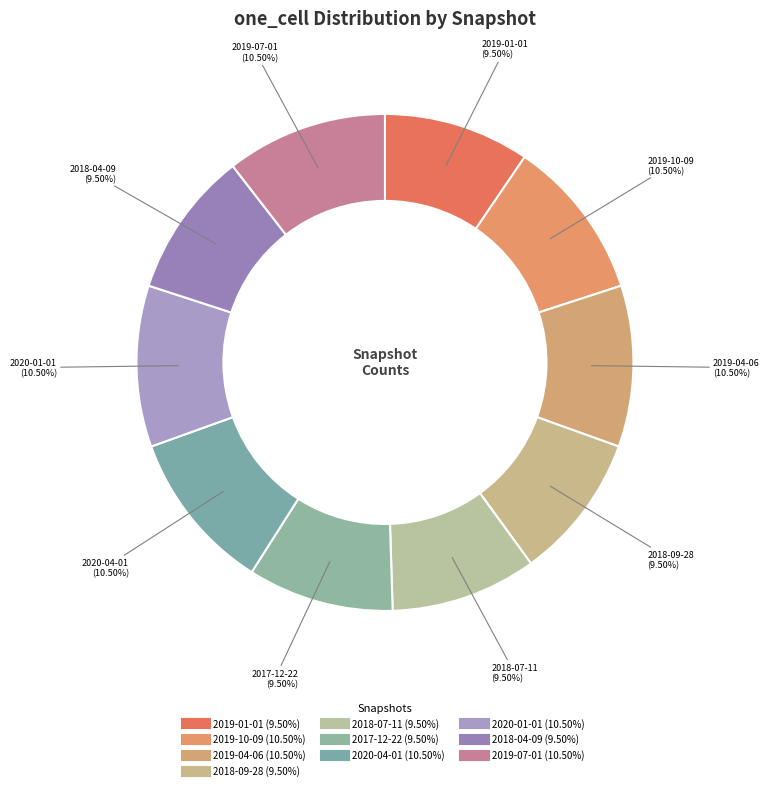

Combined, do 2020-01-01 and 2019-04-06 account for over 50%?

No